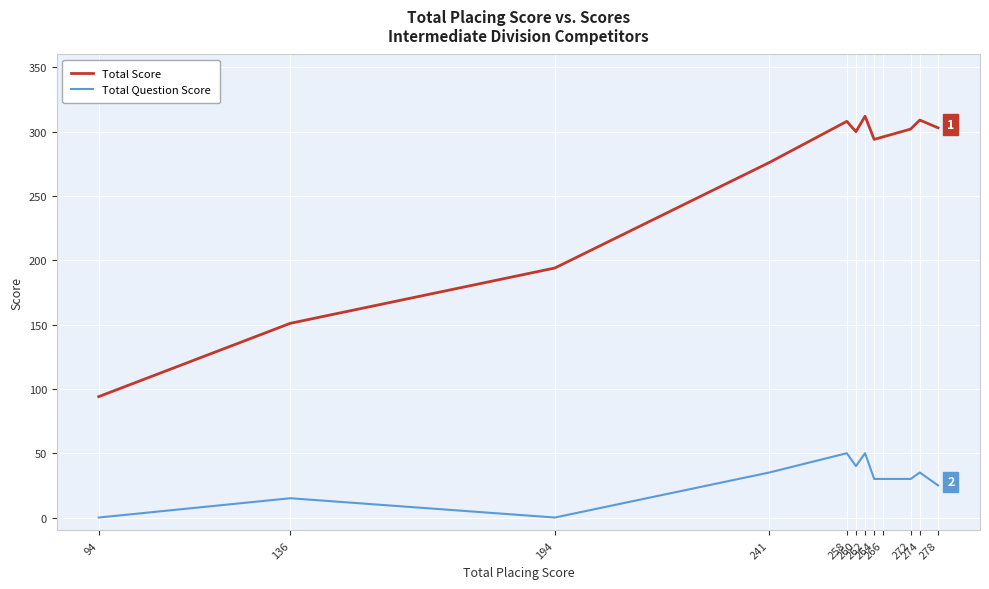

What is the sum of all Total Question Score values?

340